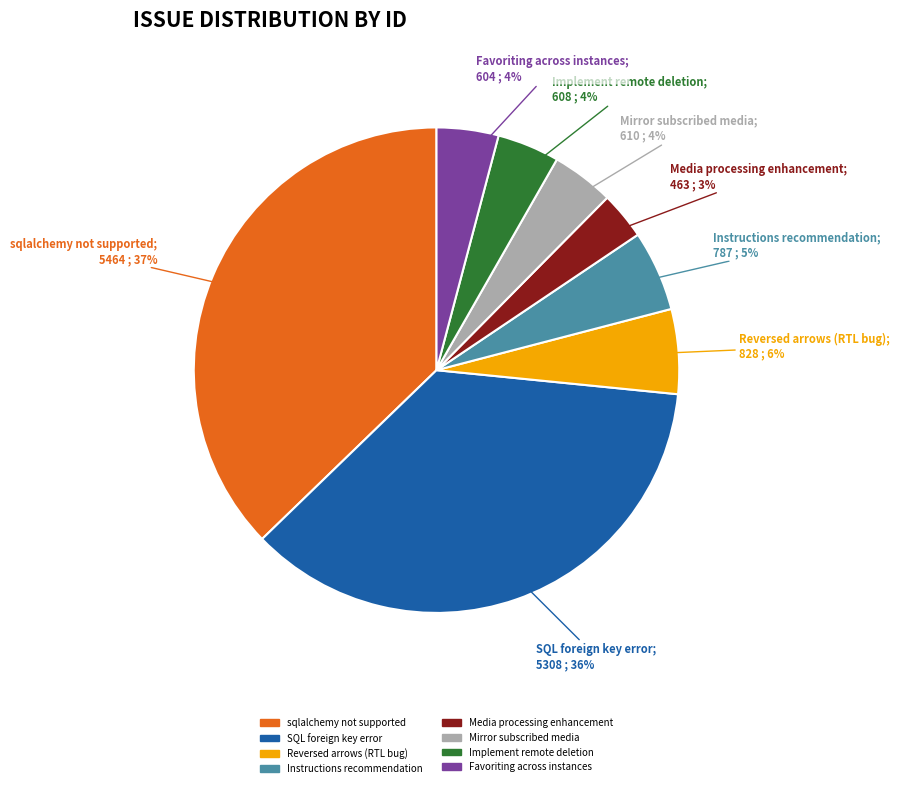

Is the sum of Mirror subscribed media and Instructions recommendation greater than half?

No